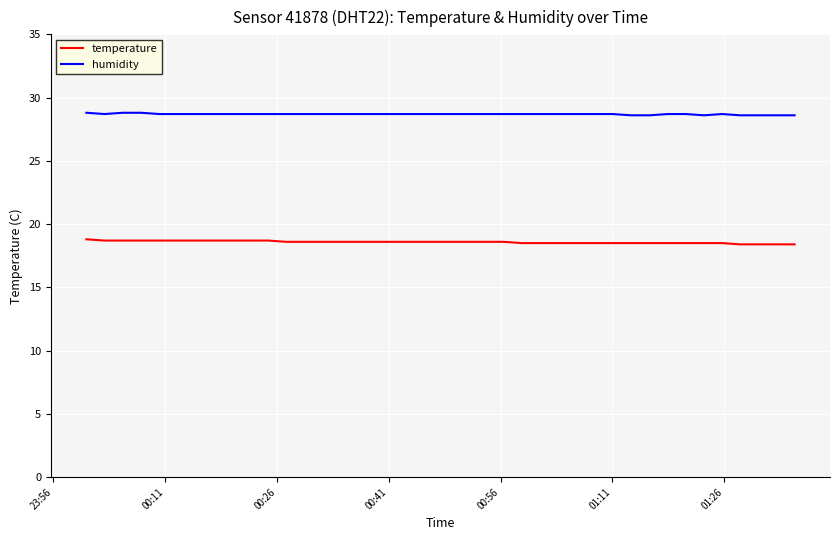

What is the minimum value shown in the chart?

18.4